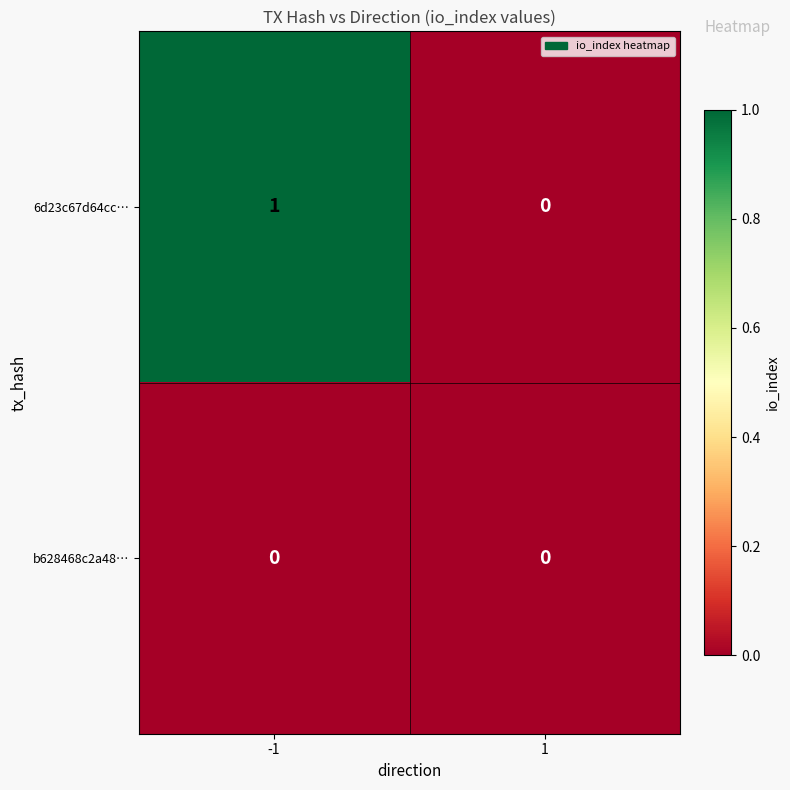

Reading left to right, transcribe all the data shown in this chart.

6d23c67d64cc…: 1	0
b628468c2a48…: 0	0